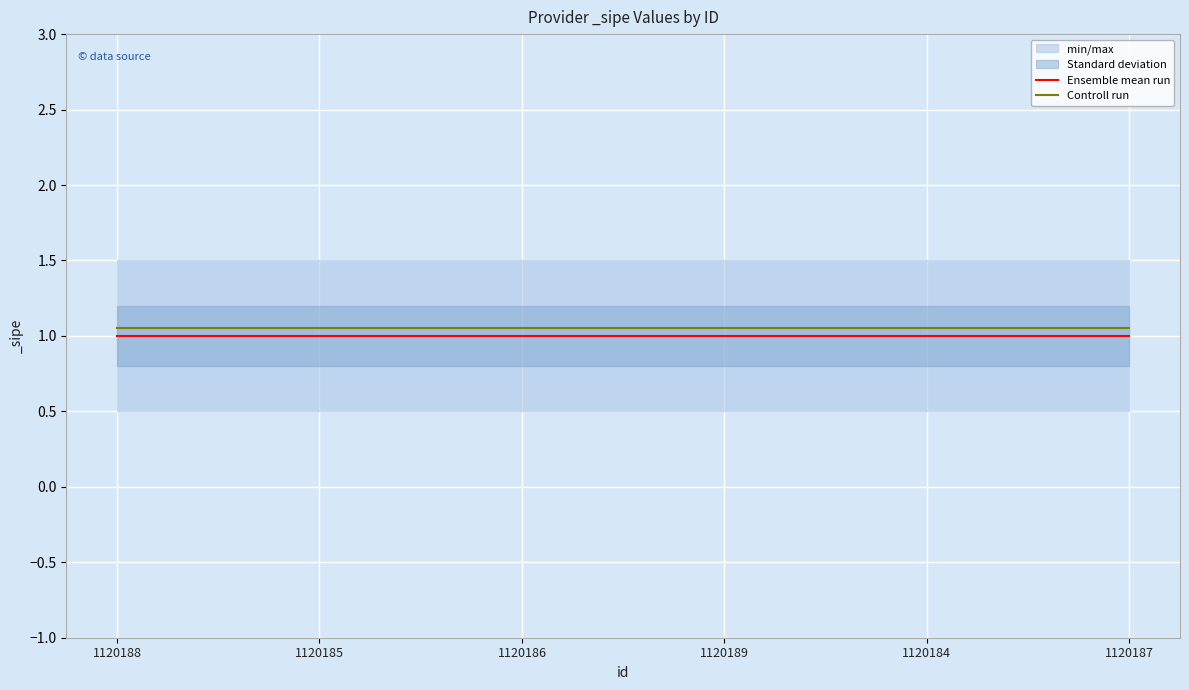

At which label is Controll run closest to 1?

1120188